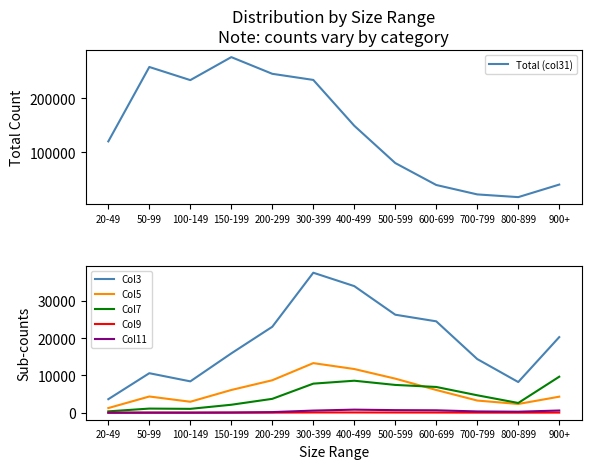

What is the label of the 1st point from the right?

900+